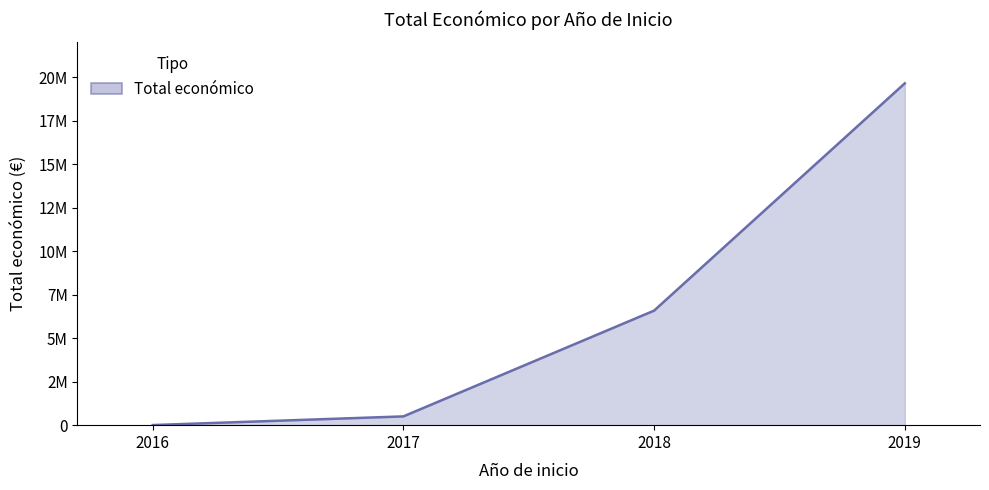

Does the chart have visible grid lines?

No